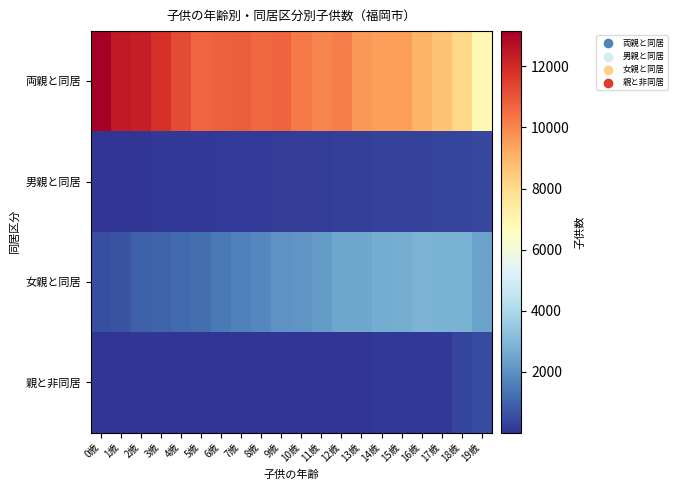

Between 2歳 and 7歳, which series saw the biggest shift?

両親と同居